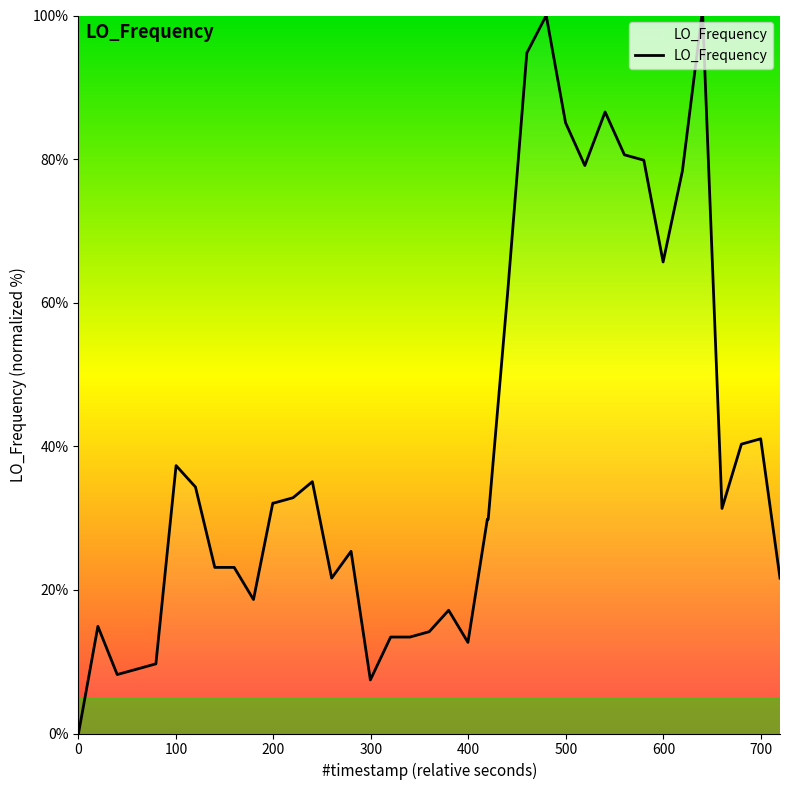

What is the greatest value displayed?

100.0